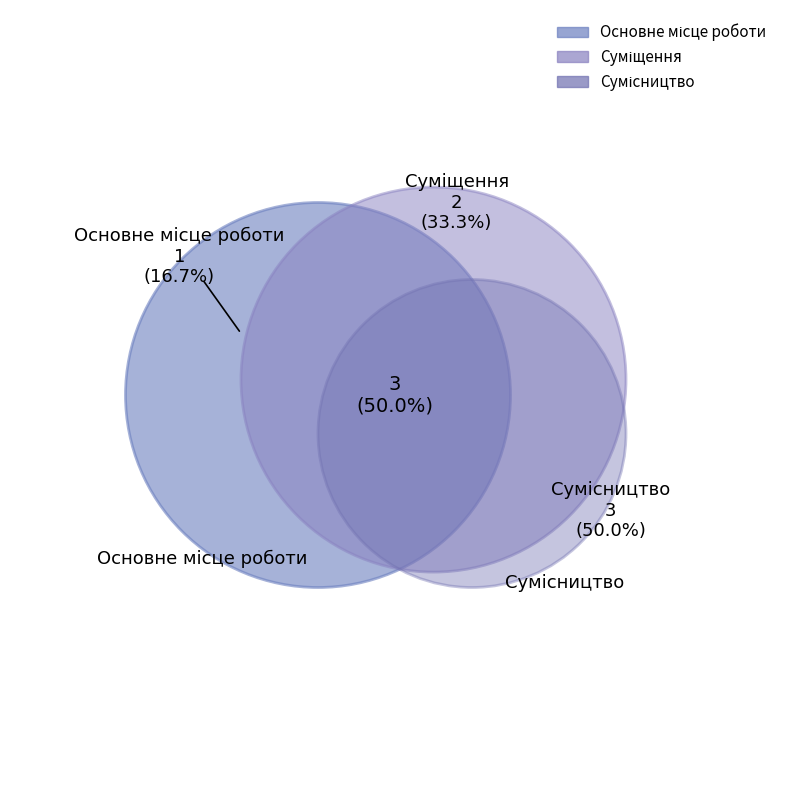

To the nearest percent, what portion does Сумісництво represent?

50%